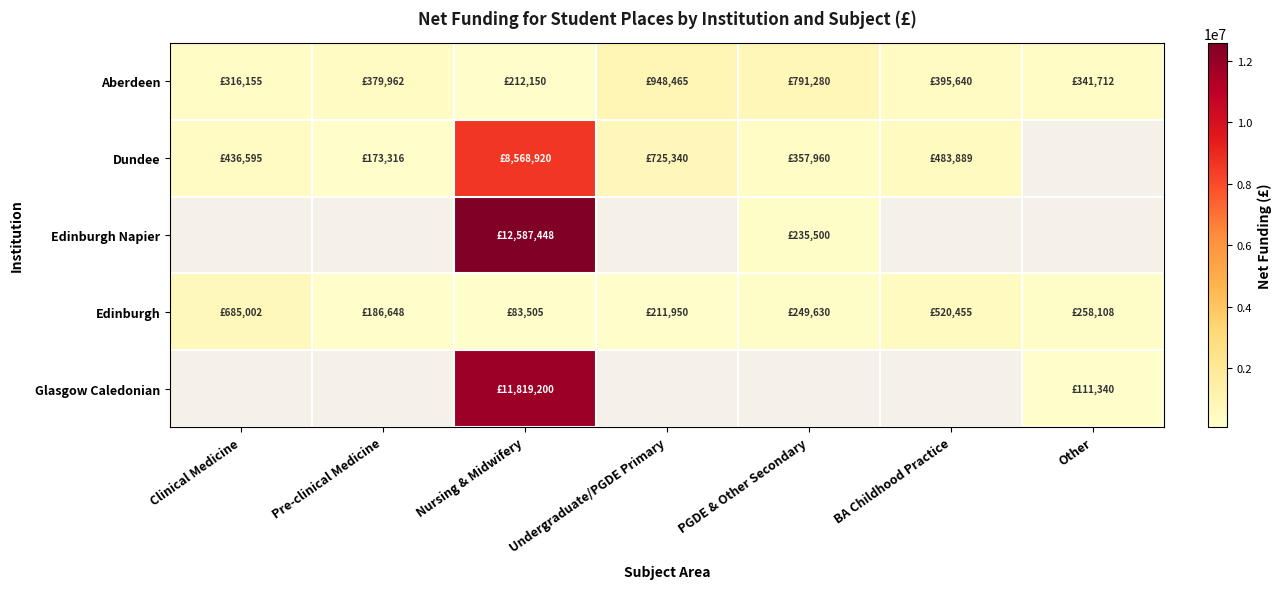

What is the highest value of the Edinburgh series?

685002.5